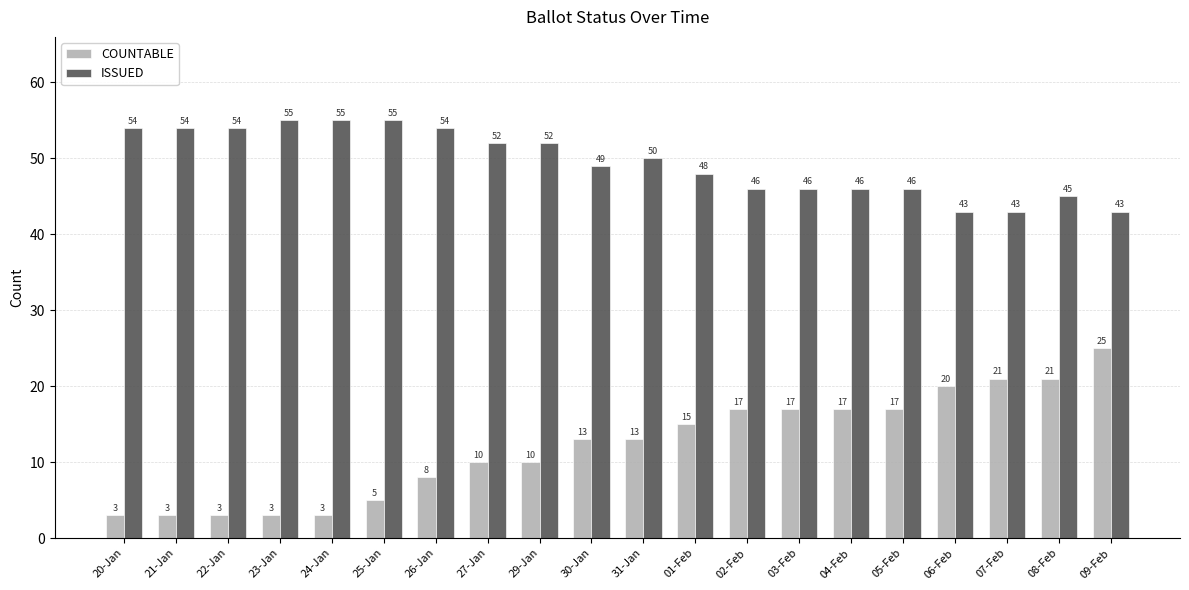

How many bars are there in each group?

2